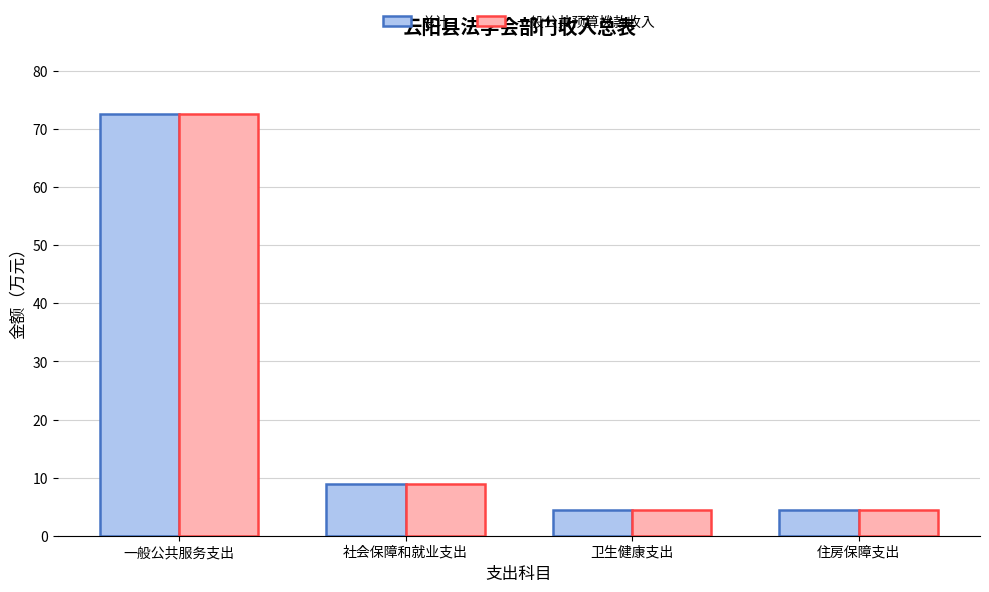

Is the value of 一般公共预算拨款收入 at 一般公共服务支出 greater than the value of 总计 at 卫生健康支出?

Yes